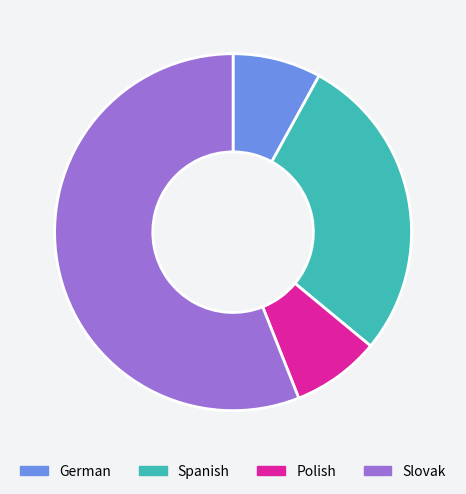

Between Spanish and German, which is larger?

Spanish